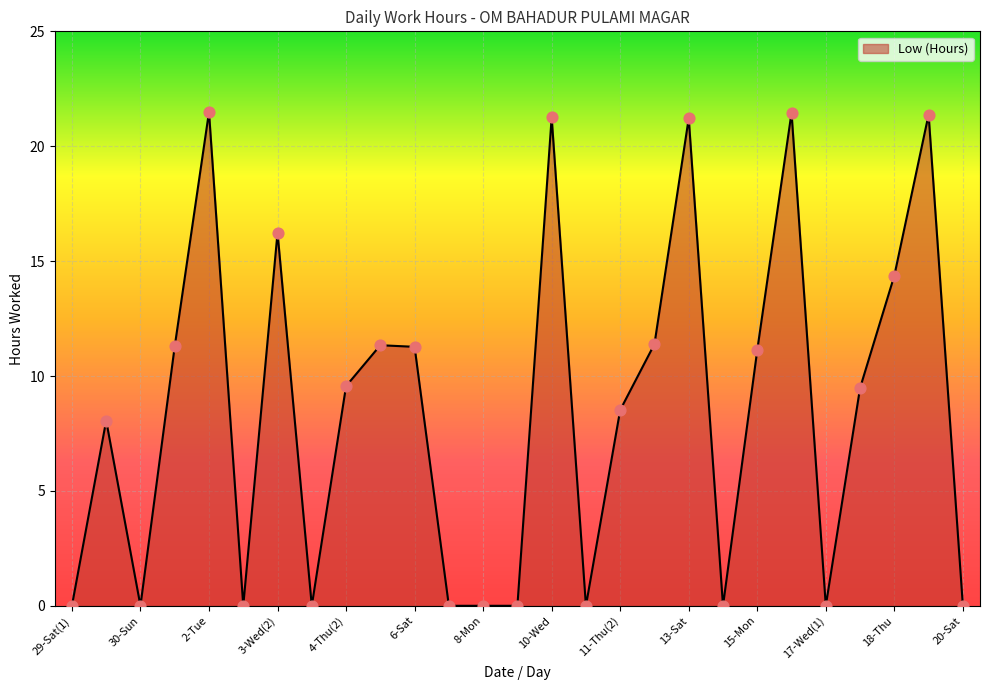

What is the difference between the maximum and minimum values?

21.5